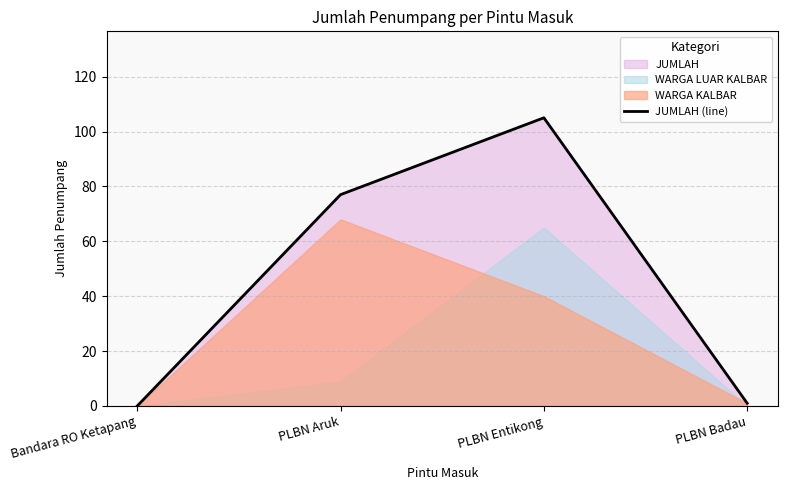

Approximately how many times larger is the value at PLBN Entikong compared to PLBN Aruk?

1.4